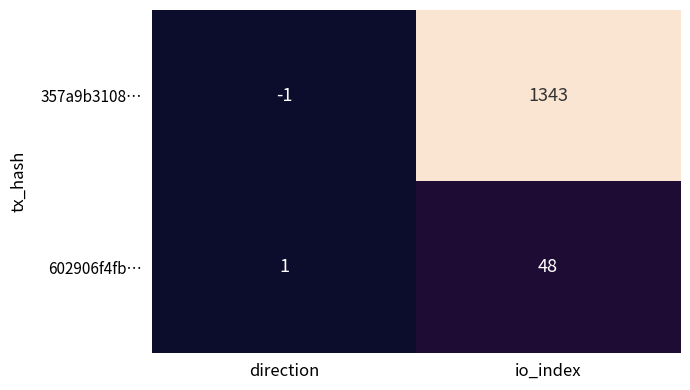

Rank the series at direction from lowest to highest value.

357a9b3108…, 602906f4fb…